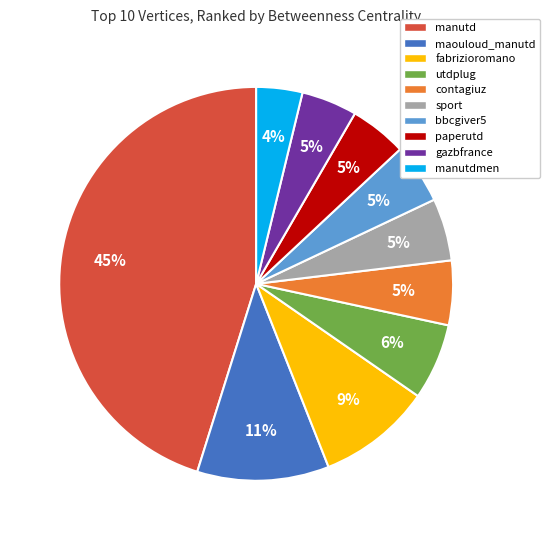

Which slice is the smallest?

manutdmen